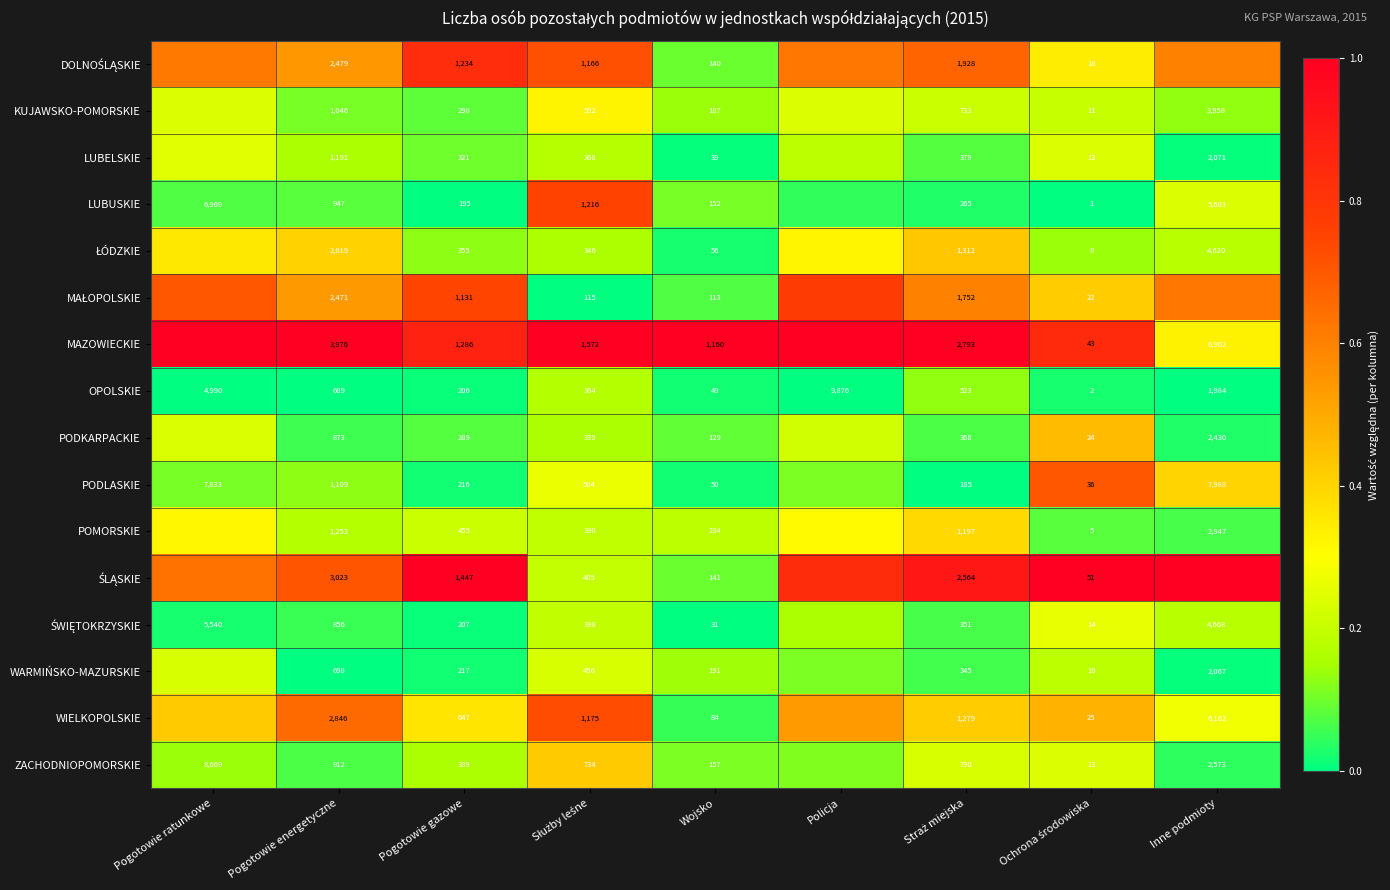

Is the value of WIELKOPOLSKIE at Wojsko greater than the value of ZACHODNIOPOMORSKIE at Inne podmioty?

No